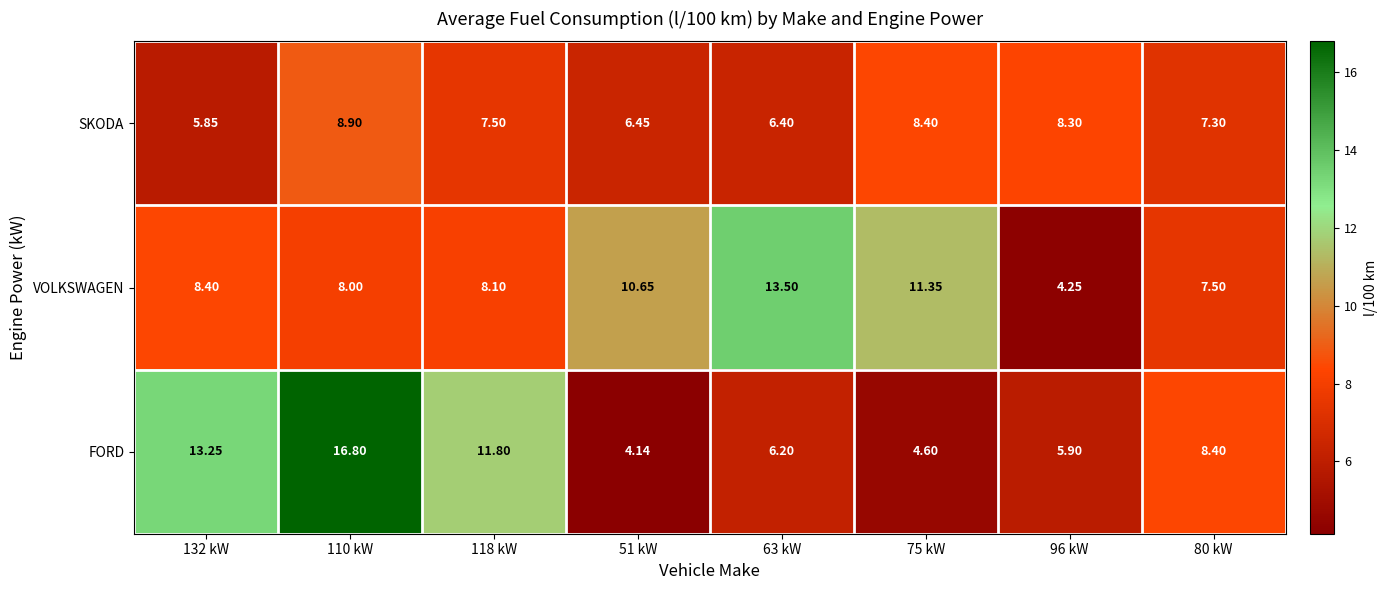

Which category has the highest value across all series?

110 kW